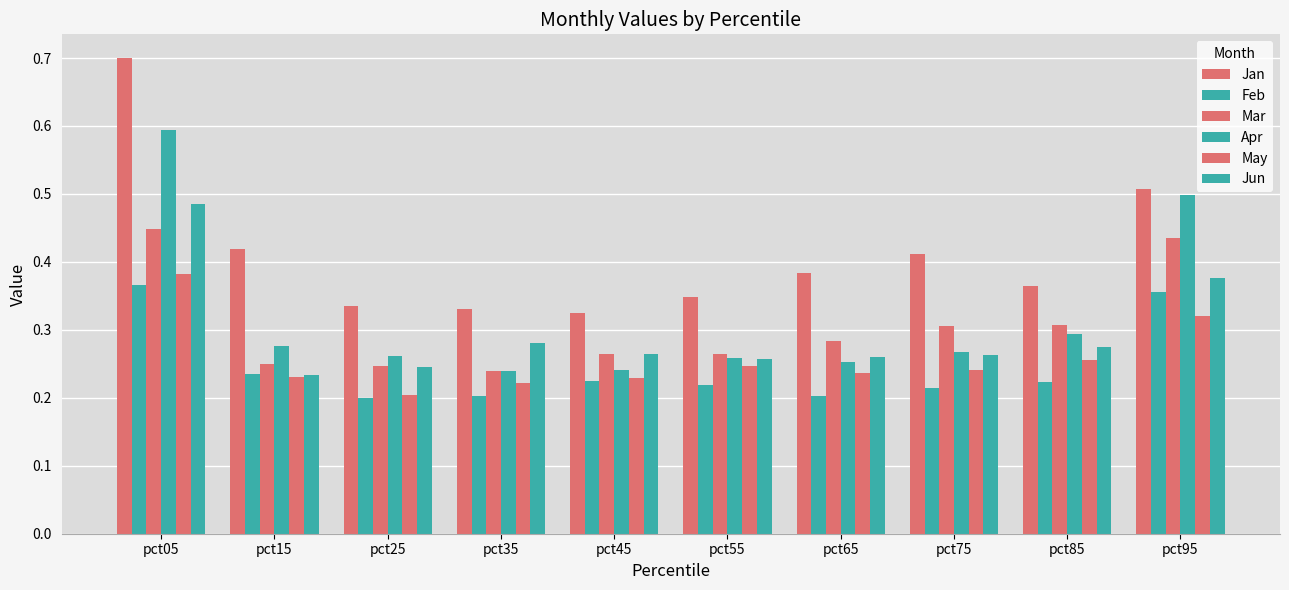

The value of Feb at pct25 is 0.3. True or false?

False